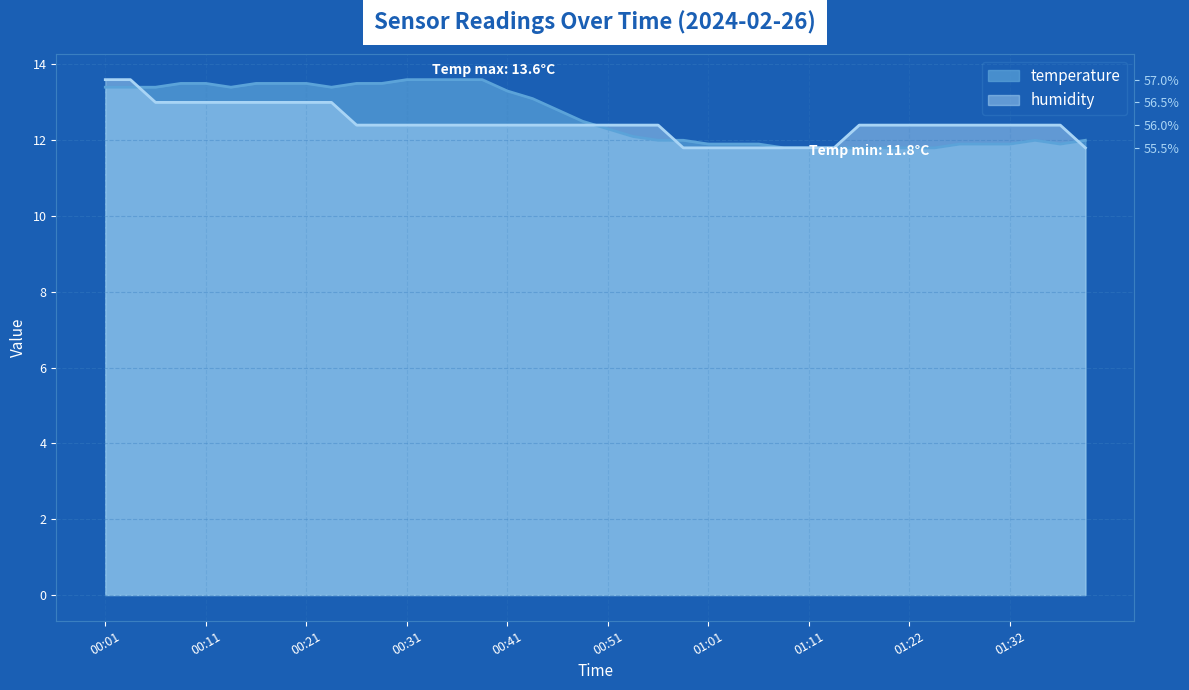

What is the label of the 18th point from the left?

00:44